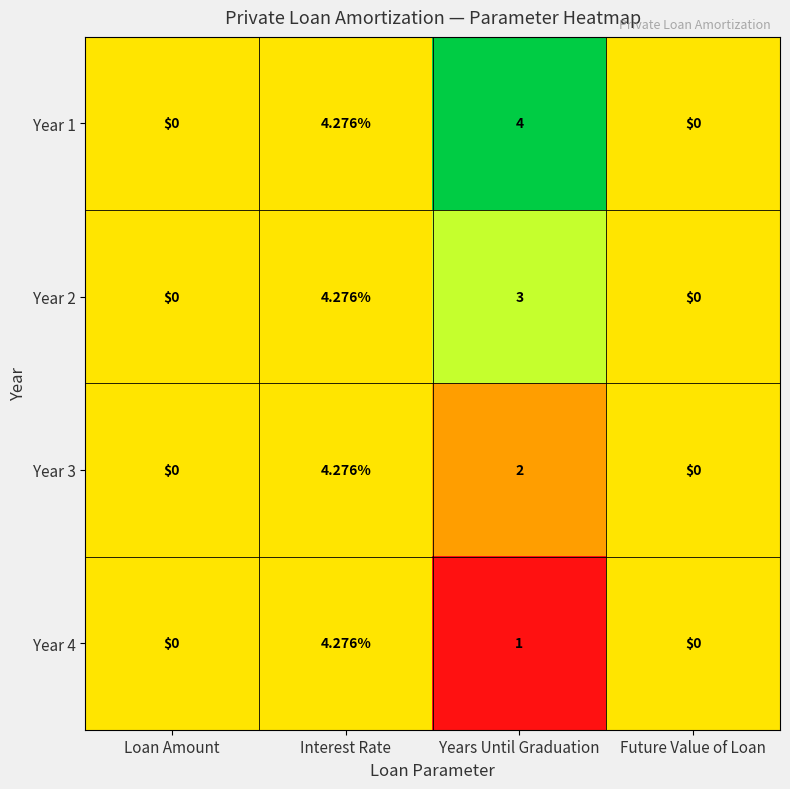

At which label does Year 1 reach its peak?

Interest Rate